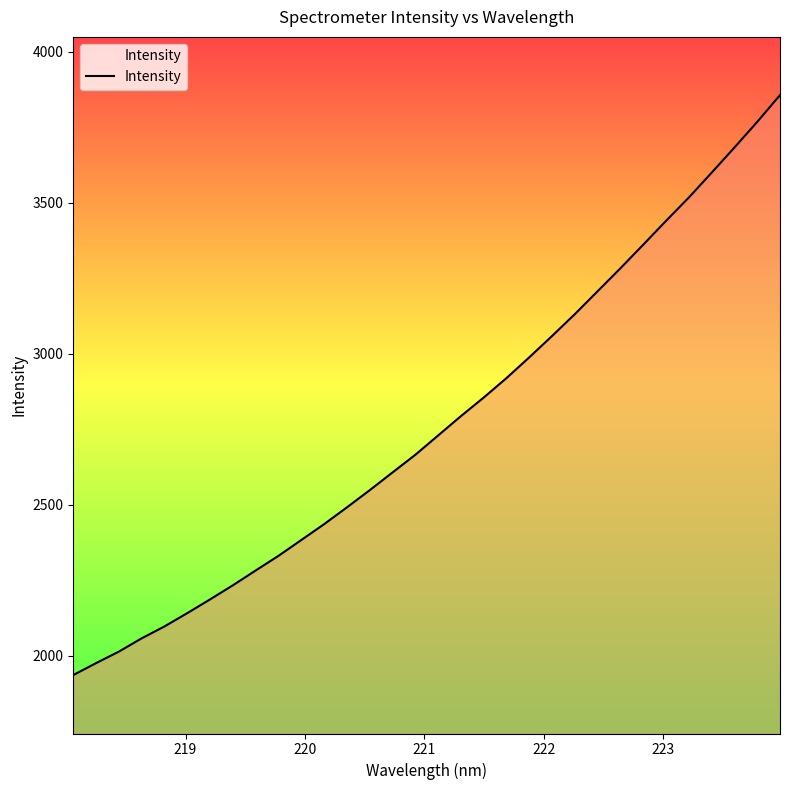

What is the maximum value shown in the chart?

3856.9